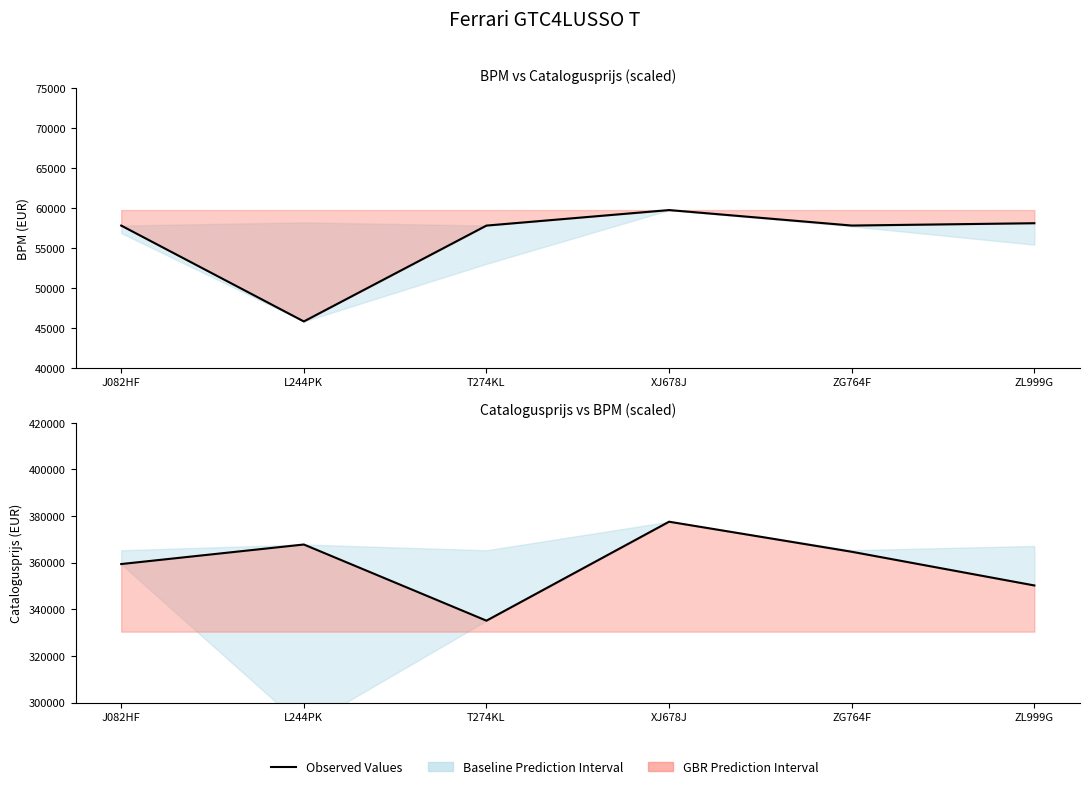

Which category has the highest value in the Observed Values (catalogusprijs) series?

XJ678J